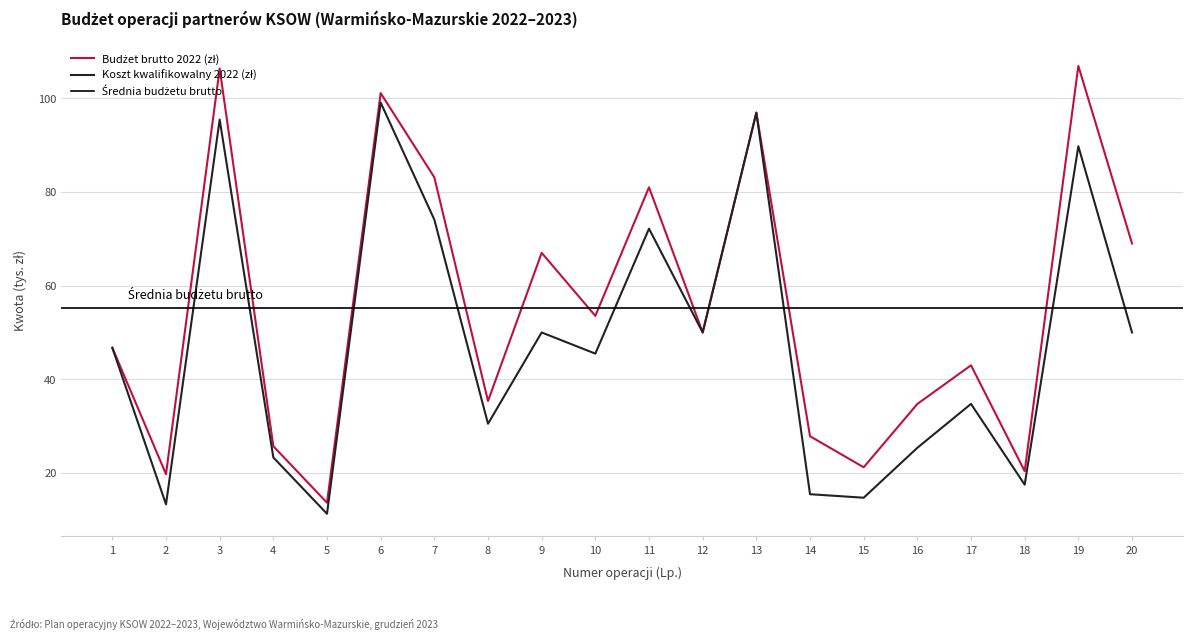

Rank the series by their average value, from highest to lowest.

Budżet brutto 2022 (zł), Koszt kwalifikowalny 2022 (zł)